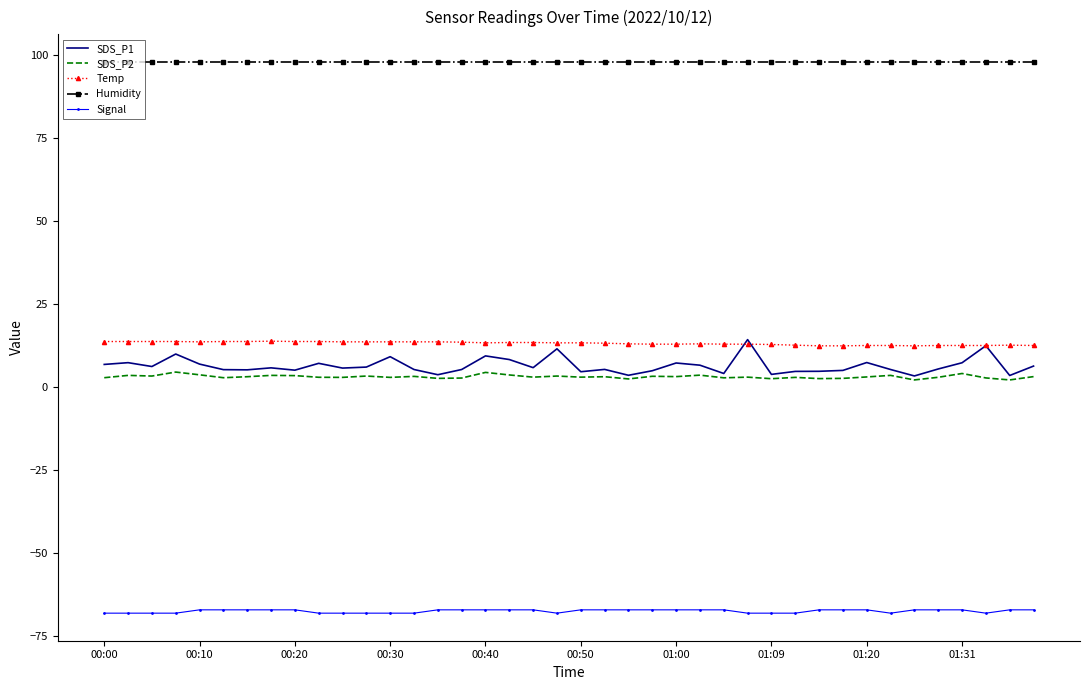

True or false: Signal and Temp intersect in this chart.

False